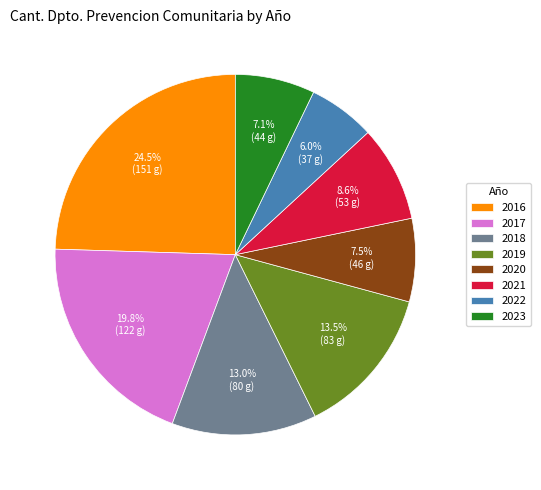

How many slices are in this pie chart?

8